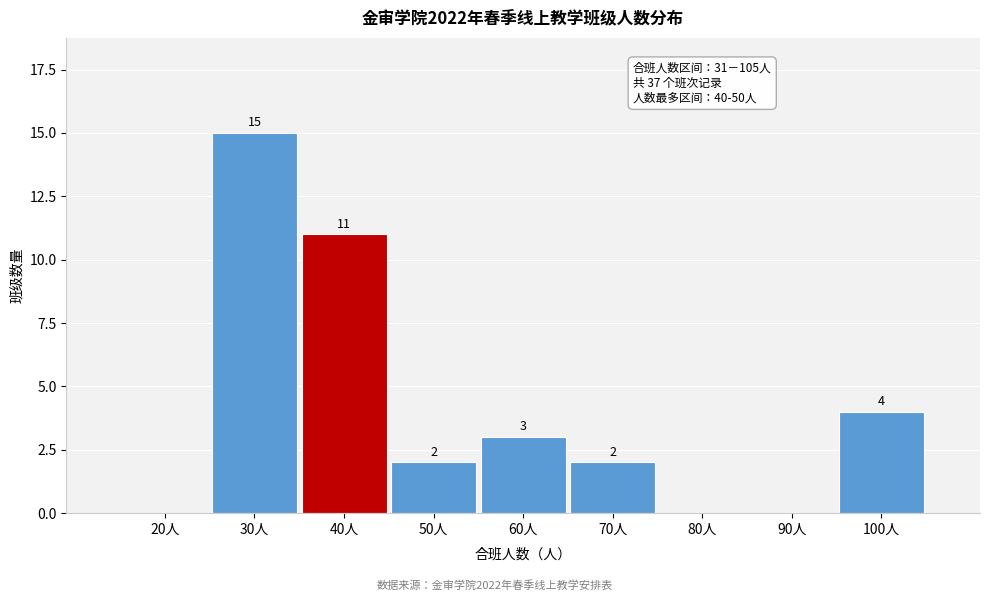

Reading right to left, transcribe all the data shown in this chart.

100人=4	90人=0	80人=0	70人=2	60人=3	50人=2	40人=11	30人=15	20人=0